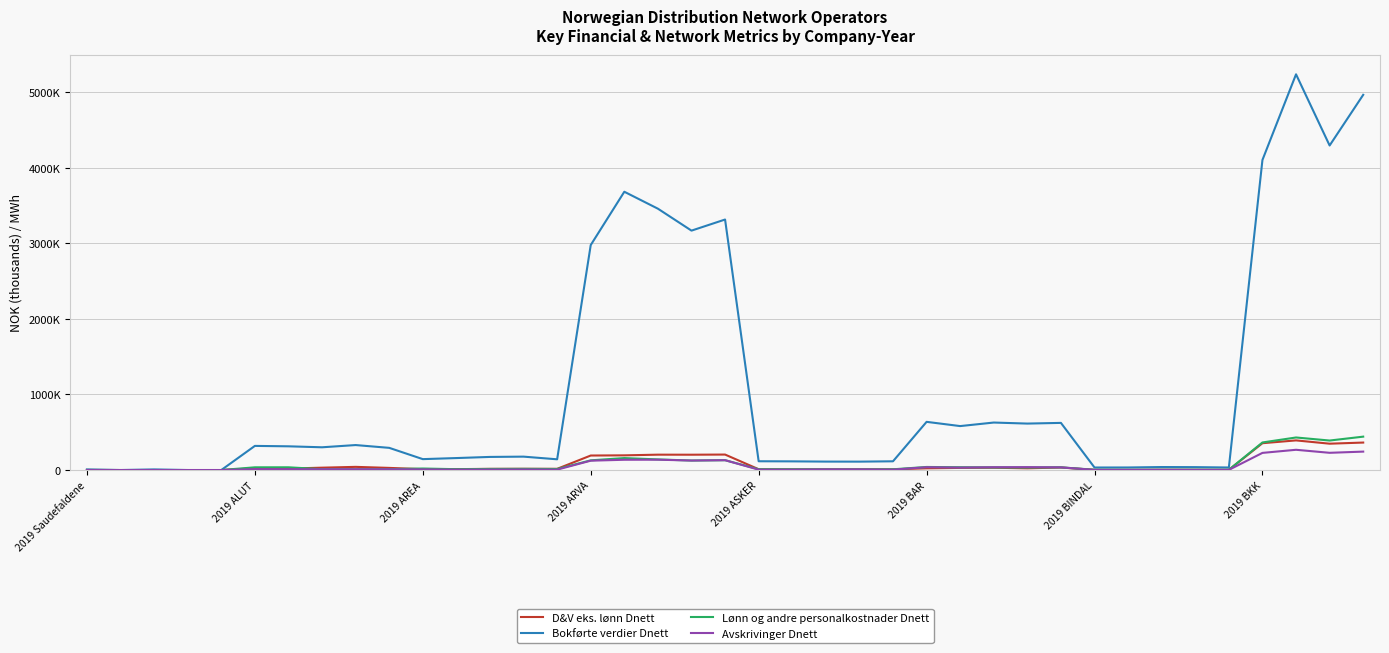

In Lønn og andre personalkostnader Dnett, how many points are higher than both neighbors (excluding endpoints)?

9